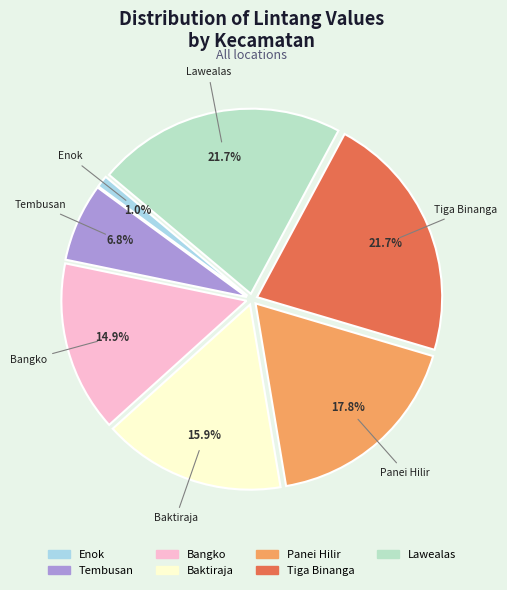

Is there a majority slice in this chart?

No